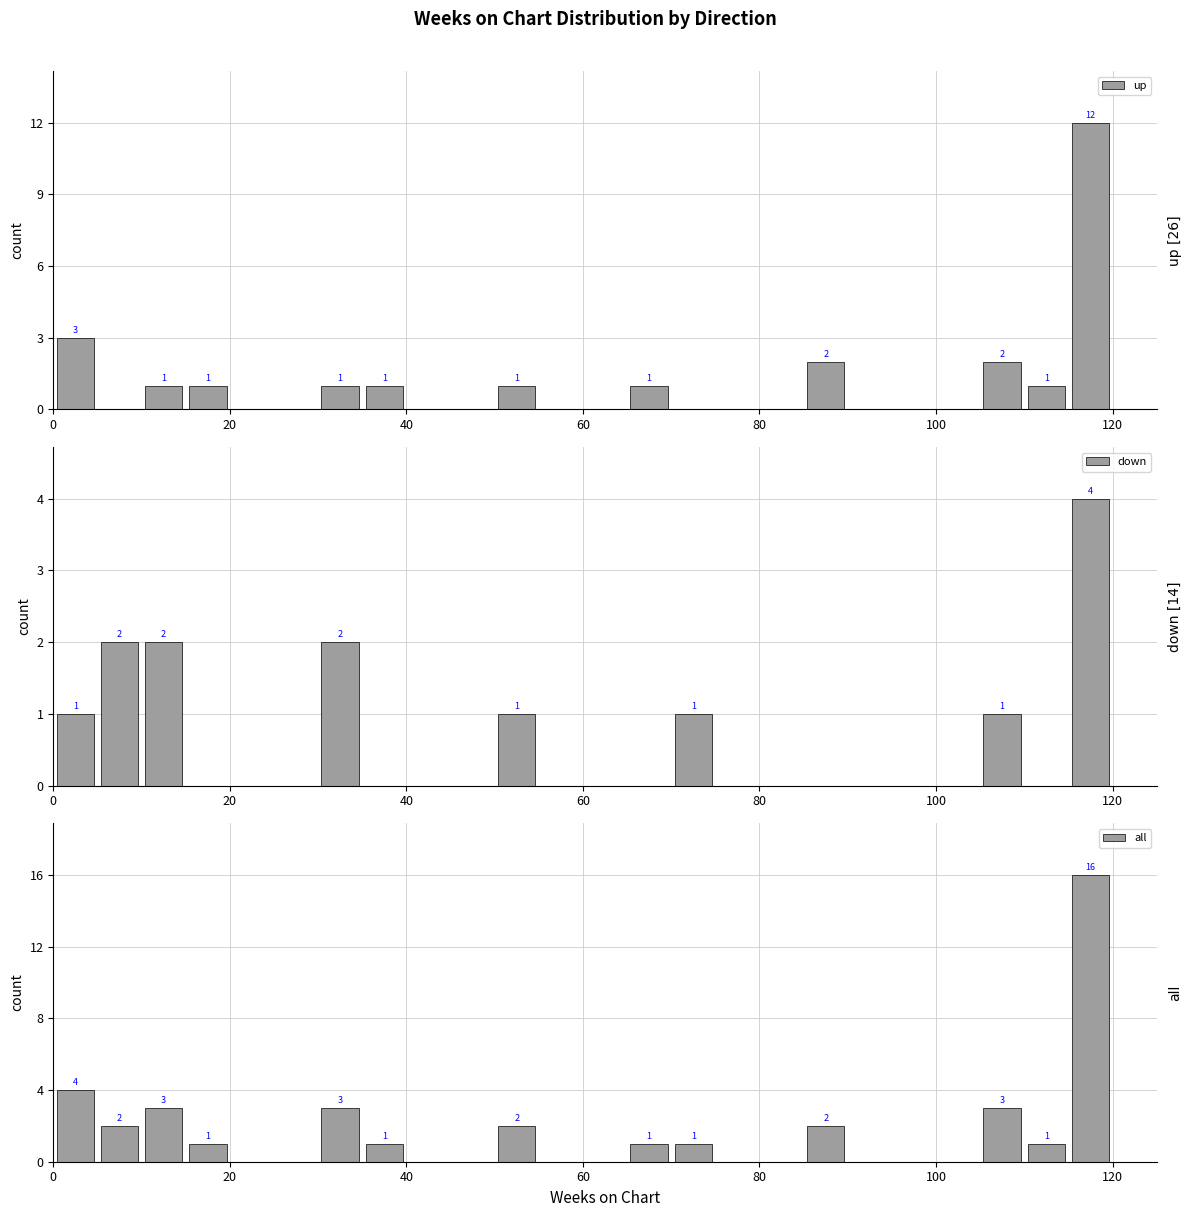

What are all the series names shown in the legend?

up, down, all